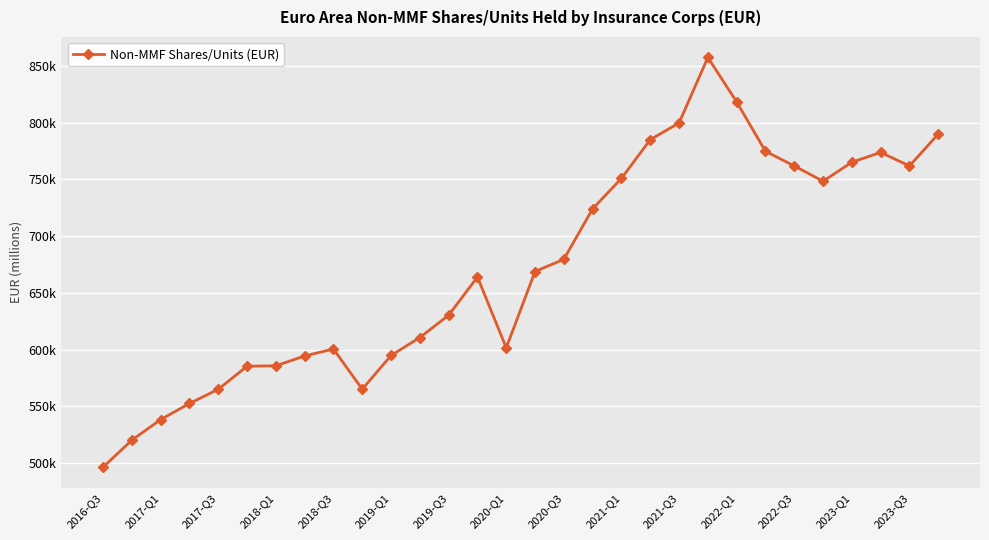

What is the greatest value displayed?

857433.1